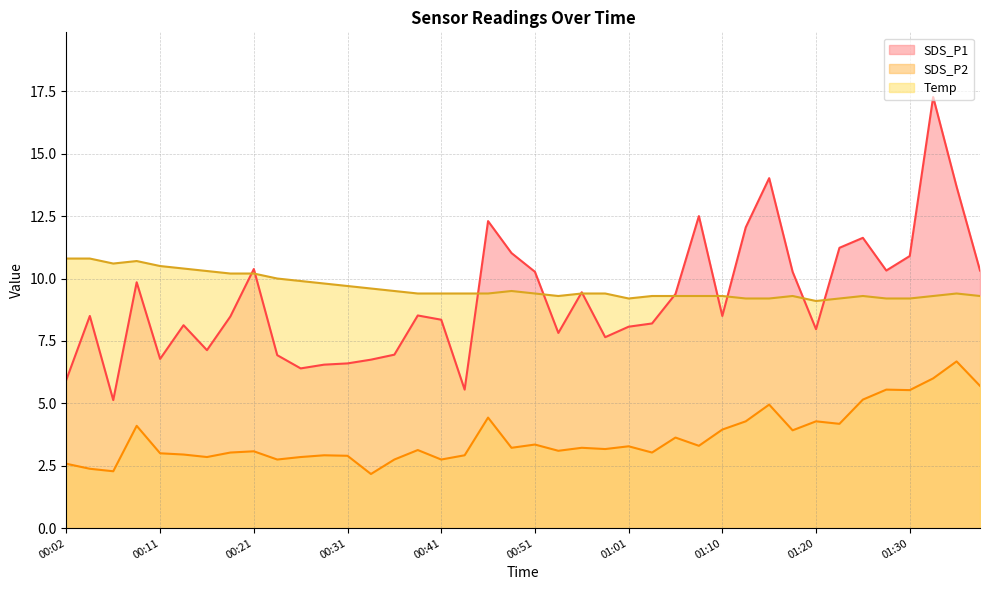

Reading left to right, extract all data points from this chart.

SDS_P1: 6.0	8.5	5.1	9.8	6.8	8.1	7.1	8.5	10.4	6.9	6.4	6.5	6.6	6.8	7.0	8.5	8.3	5.5	12.3	11.0	10.3	7.8	9.4	7.7	8.1	8.2	9.4	12.5	8.5	12.1	14.0	10.3	8.0	11.2	11.6	10.3	10.9	17.3	13.7	10.3
SDS_P2: 2.6	2.4	2.3	4.1	3.0	3.0	2.9	3.0	3.1	2.8	2.9	2.9	2.9	2.2	2.8	3.1	2.8	2.9	4.4	3.2	3.4	3.1	3.2	3.2	3.3	3.0	3.6	3.3	4.0	4.3	5.0	3.9	4.3	4.2	5.2	5.5	5.5	6.0	6.7	5.7
Temp: 10.8	10.8	10.6	10.7	10.5	10.4	10.3	10.2	10.2	10.0	9.9	9.8	9.7	9.6	9.5	9.4	9.4	9.4	9.4	9.5	9.4	9.3	9.4	9.4	9.2	9.3	9.3	9.3	9.3	9.2	9.2	9.3	9.1	9.2	9.3	9.2	9.2	9.3	9.4	9.3